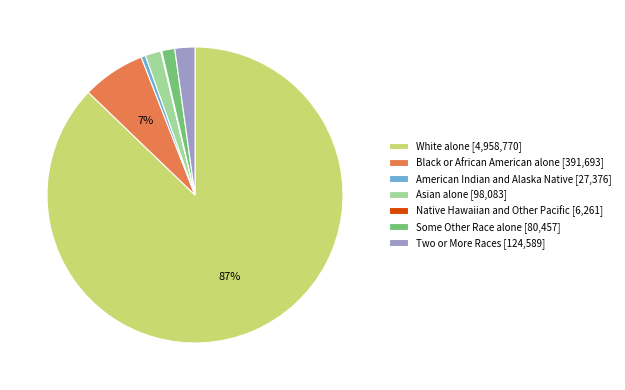

To the nearest percent, what is the average slice percentage?

14%